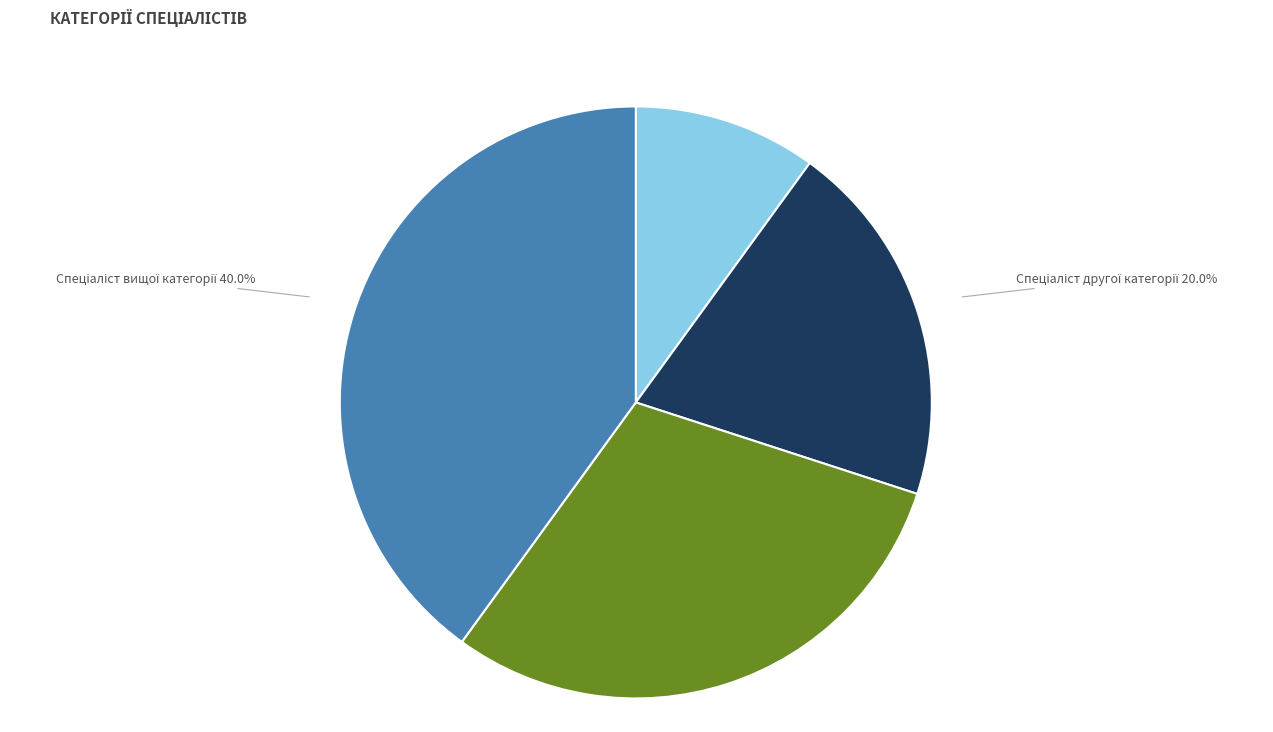

Is there a majority slice in this chart?

No